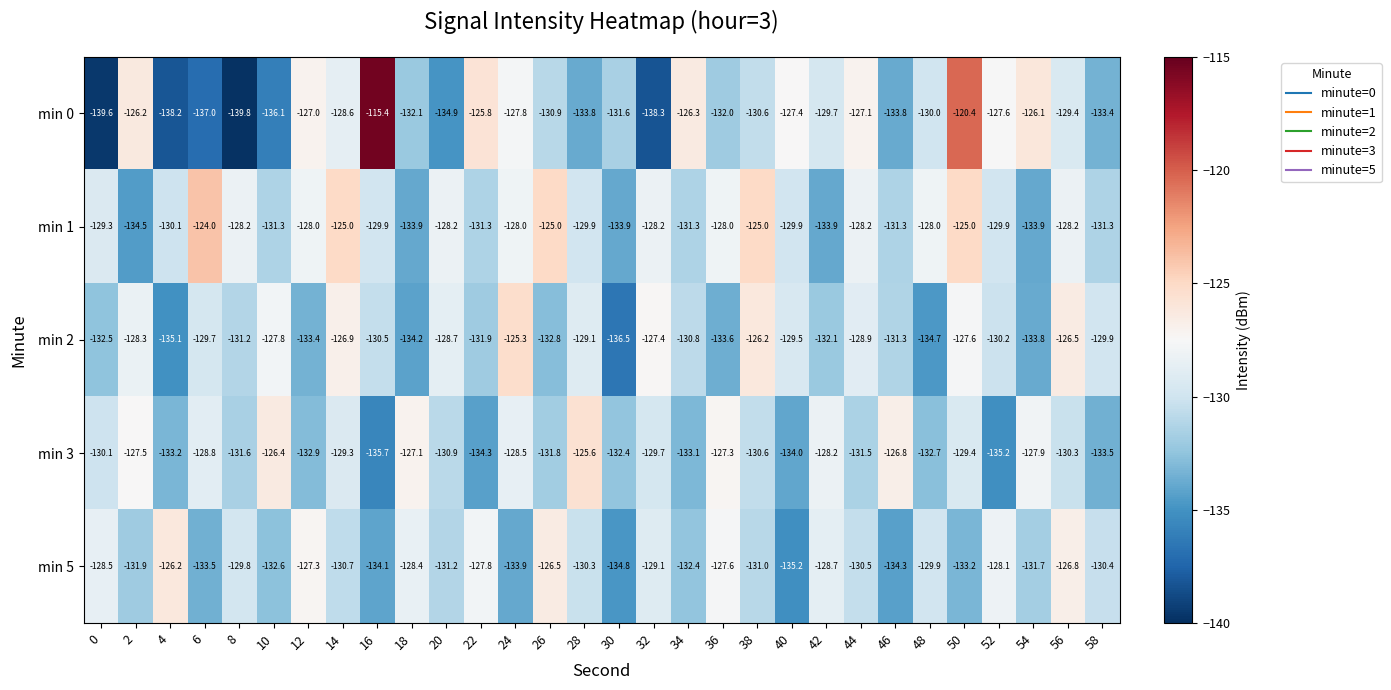

What is the smallest value displayed?

-139.8